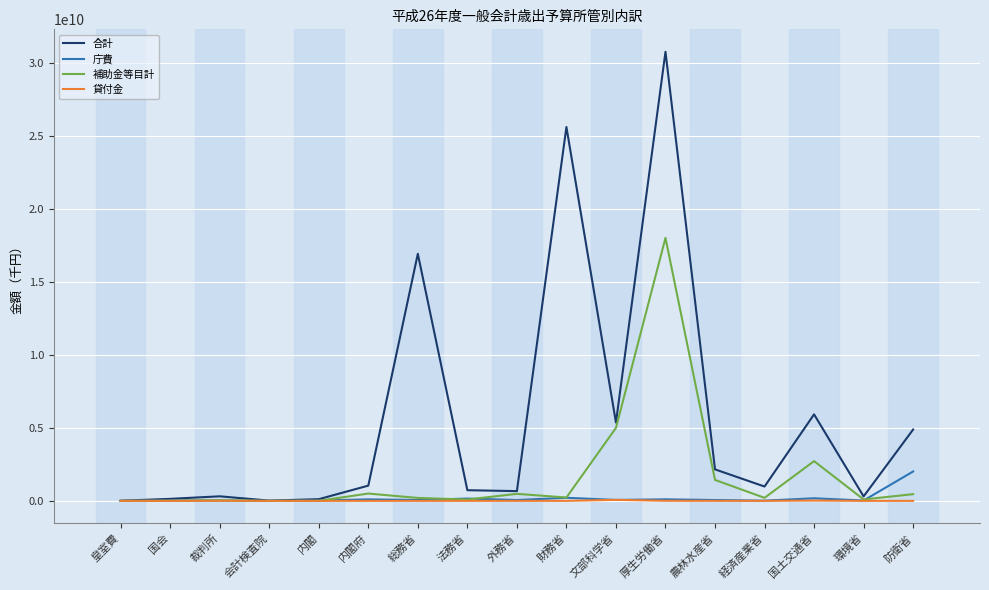

What is the maximum value shown in the chart?

30743027082